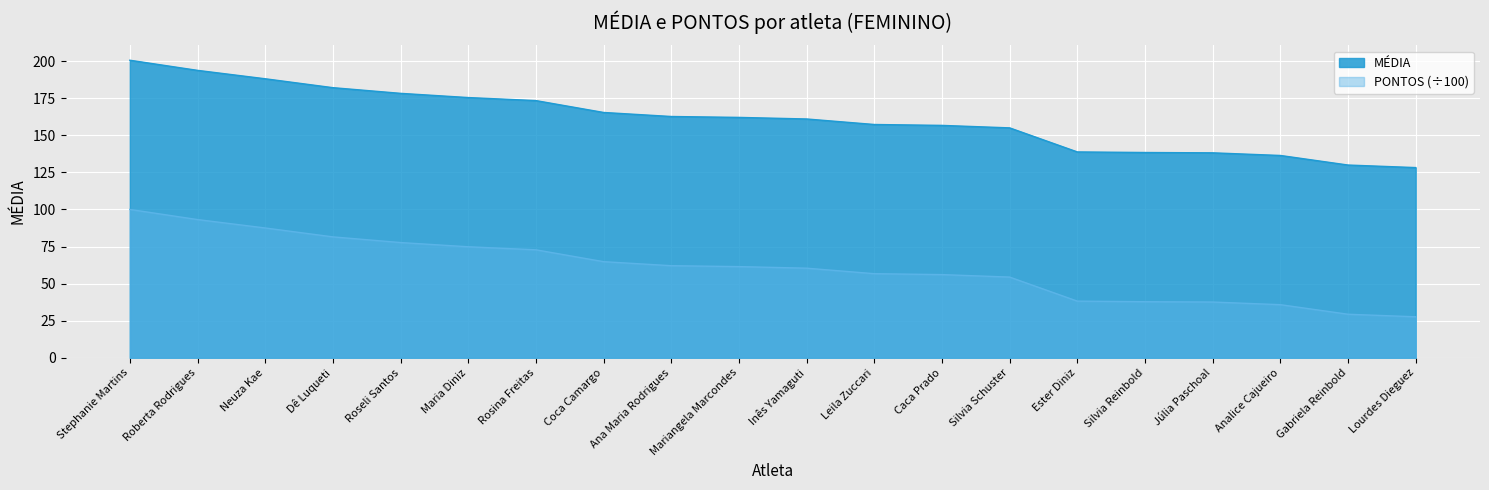

How many lines are shown in the chart?

2